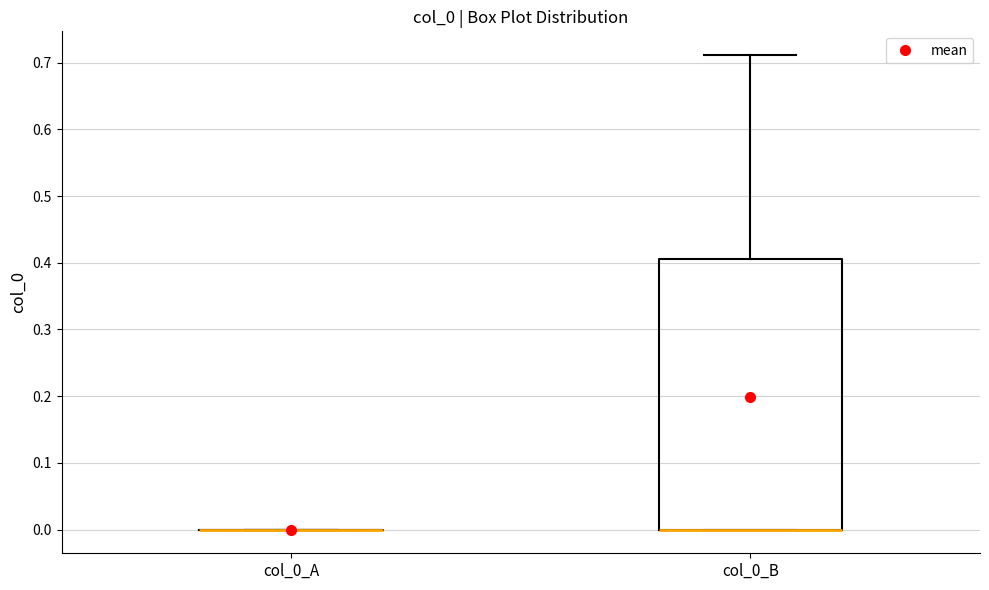

Comparing the boxes themselves (not the whiskers), which one is the tallest?

col_0_B